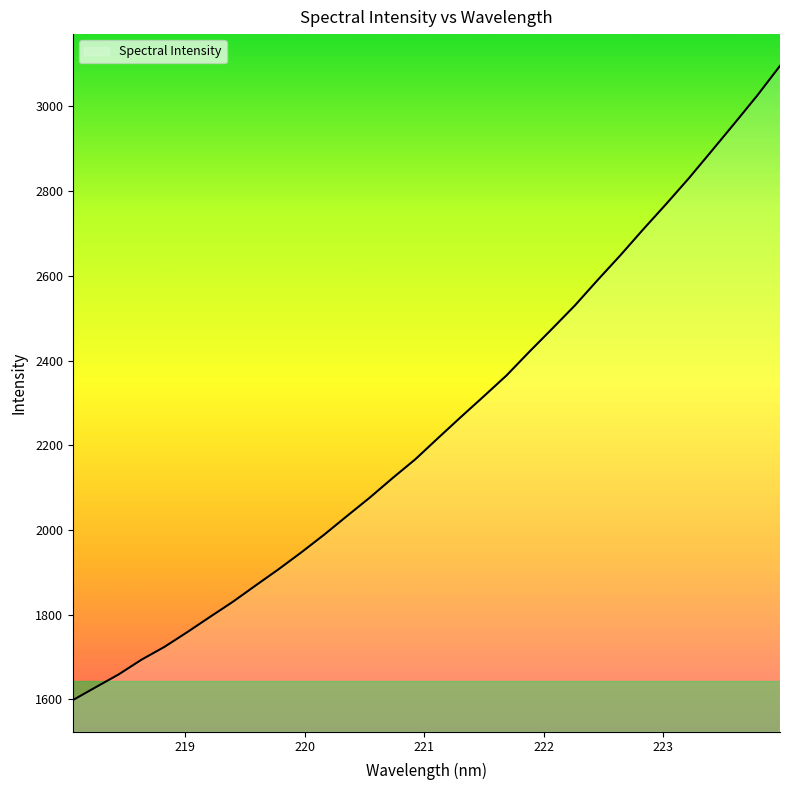

What is the greatest value displayed?

3095.9